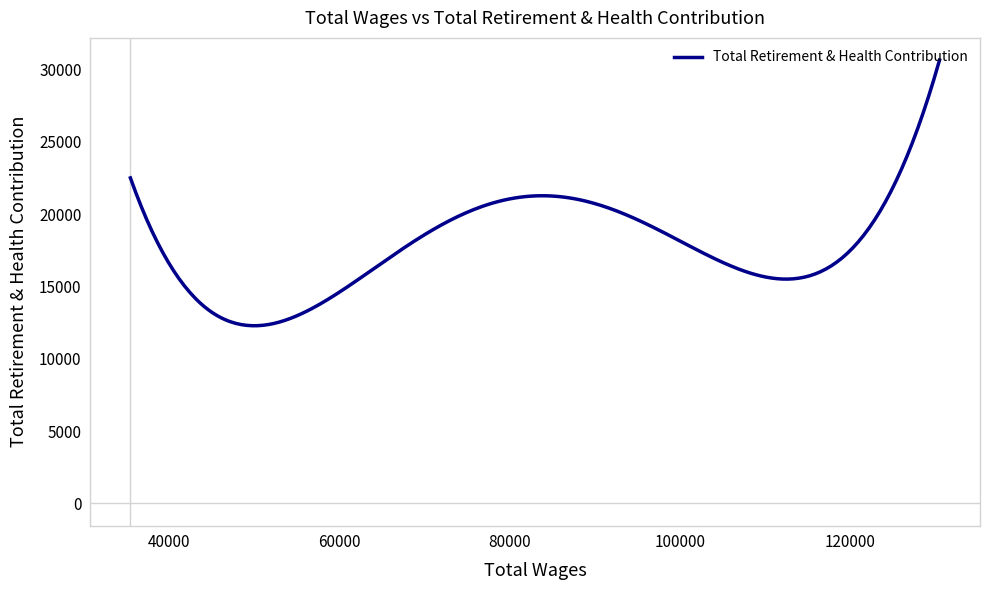

What is the smallest value displayed?

12283.2